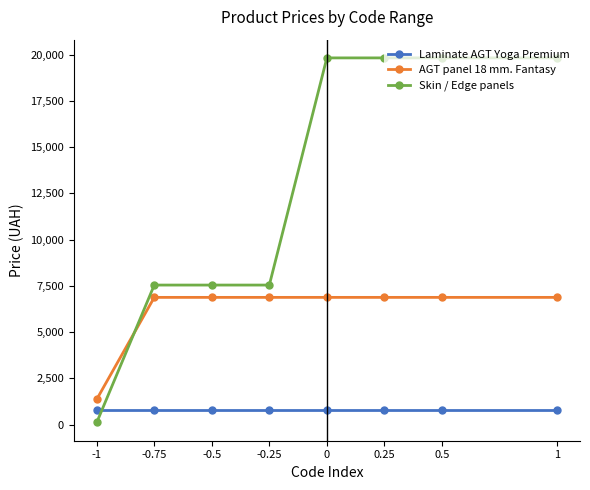

What position from the right is 0.5?

2